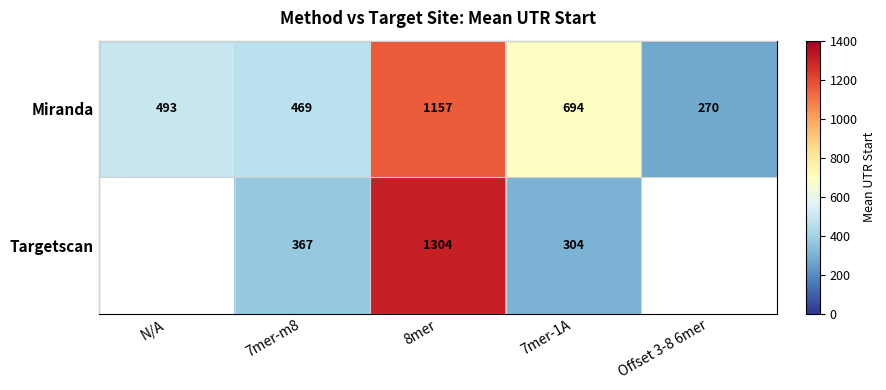

At which category does the chart reach its peak across all series?

8mer